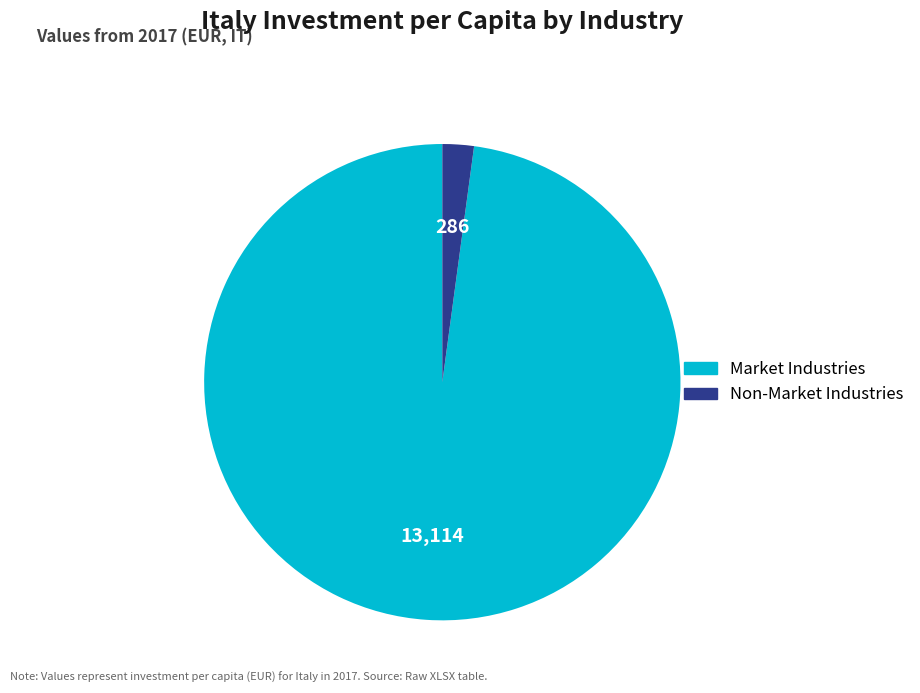

Does any single category account for the majority?

Yes